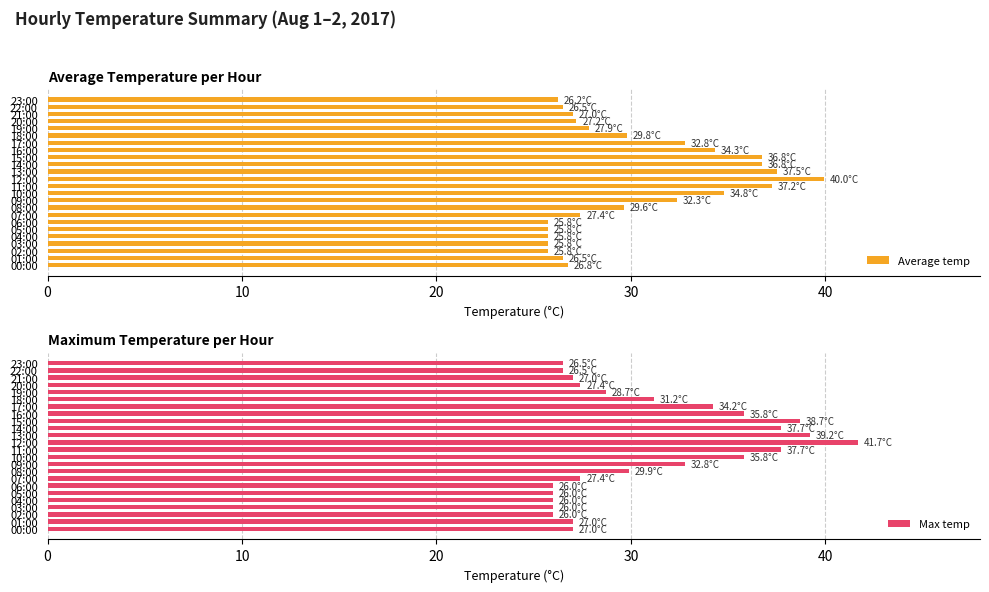

How many bars are there in total?

48